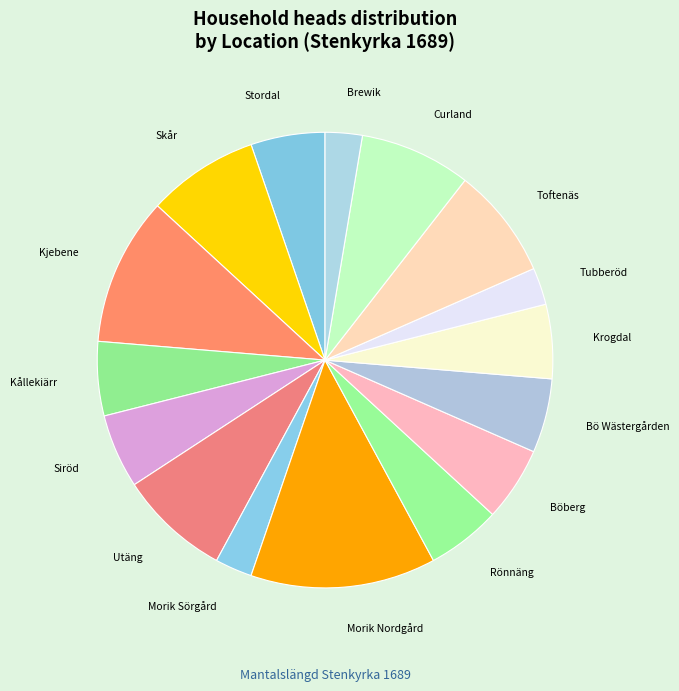

How many slices are in this pie chart?

16